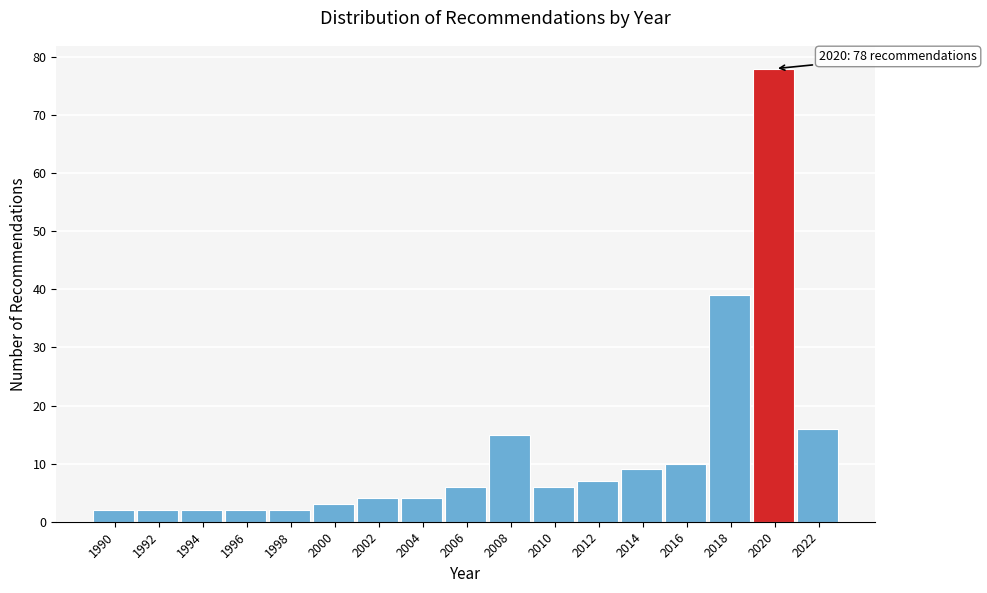

Reading right to left, what are all the values shown in this chart?

16	78	39	10	9	7	6	15	6	4	4	3	2	2	2	2	2